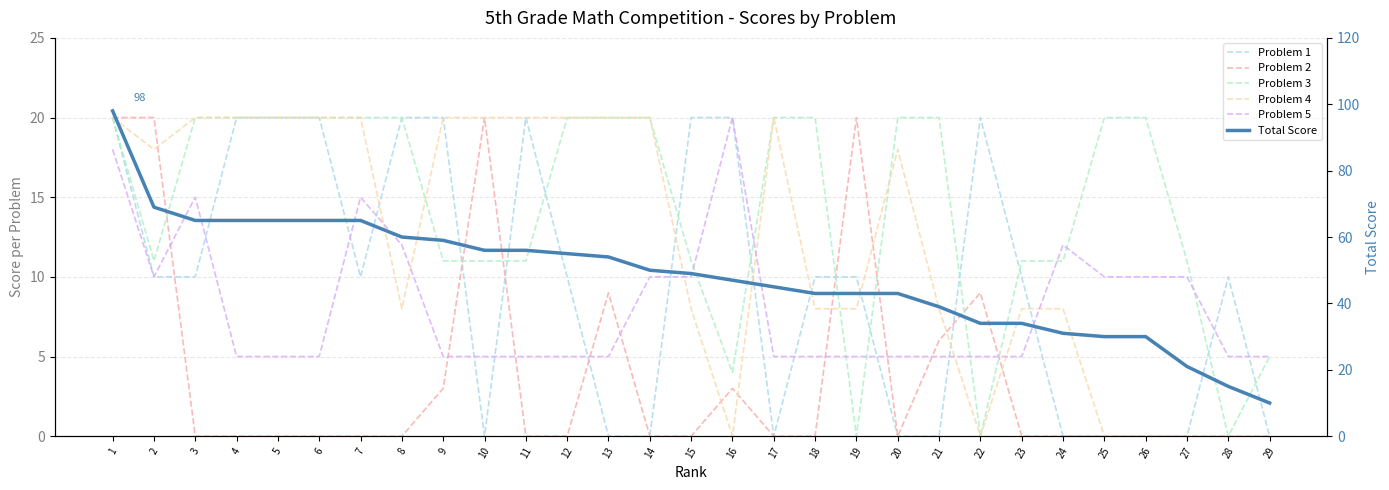

Reading left to right, transcribe all the data shown in this chart.

Problem 1: 20	10	10	20	20	20	10	20	20	0	20	10	0	0	20	20	0	10	10	0	0	20	10	0	0	0	0	10	0
Problem 2: 20	20	0	0	0	0	0	0	3	20	0	0	9	0	0	3	0	0	20	0	6	9	0	0	0	0	0	0	0
Problem 3: 20	11	20	20	20	20	20	20	11	11	11	20	20	20	11	4	20	20	0	20	20	0	11	11	20	20	11	0	5
Problem 4: 20	18	20	20	20	20	20	8	20	20	20	20	20	20	8	0	20	8	8	18	8	0	8	8	0	0	0	0	0
Problem 5: 18	10	15	5	5	5	15	12	5	5	5	5	5	10	10	20	5	5	5	5	5	5	5	12	10	10	10	5	5
Total Score: 98	69	65	65	65	65	65	60	59	56	56	55	54	50	49	47	45	43	43	43	39	34	34	31	30	30	21	15	10